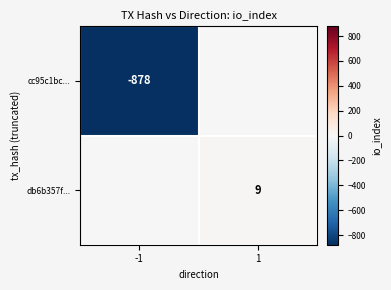

Is the value of db6b357f... at 1 greater than the value of cc95c1bc... at -1?

Yes